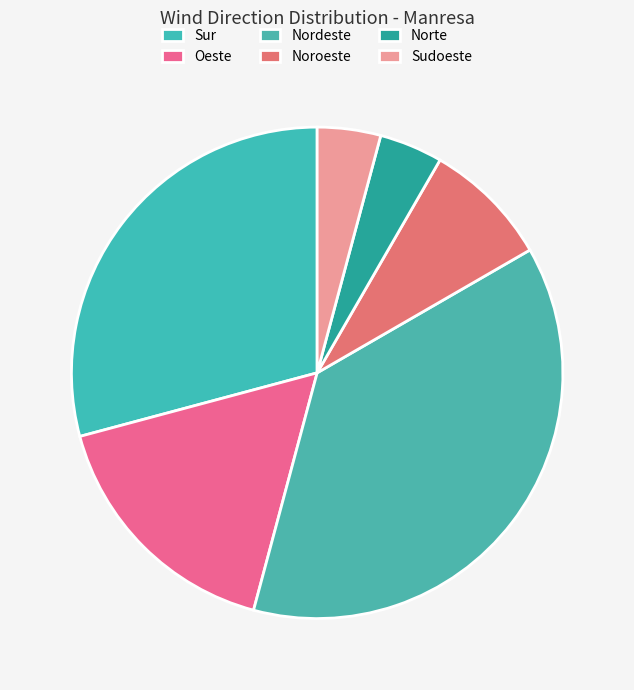

Count the number of slices in the pie.

6